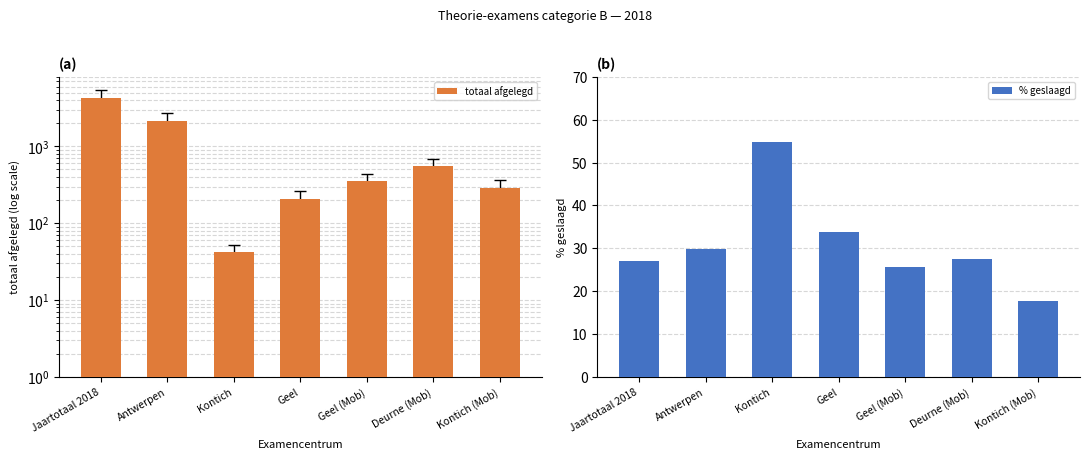

Between Antwerpen and Geel, which is larger?

Antwerpen